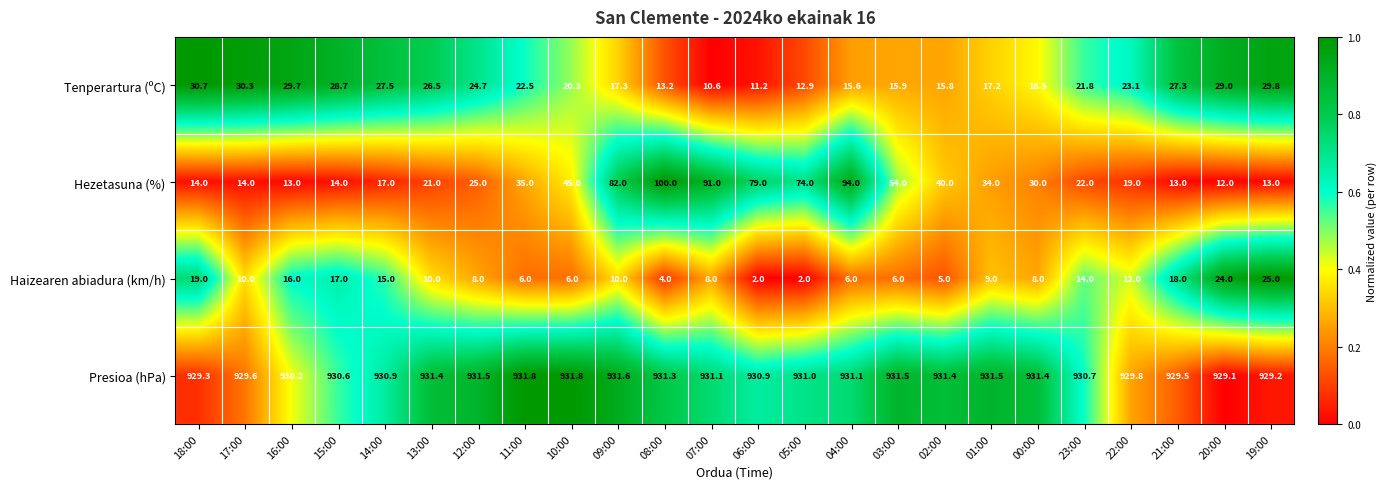

What value does the Tenperartura (ºC) series have at 19:00?

29.8